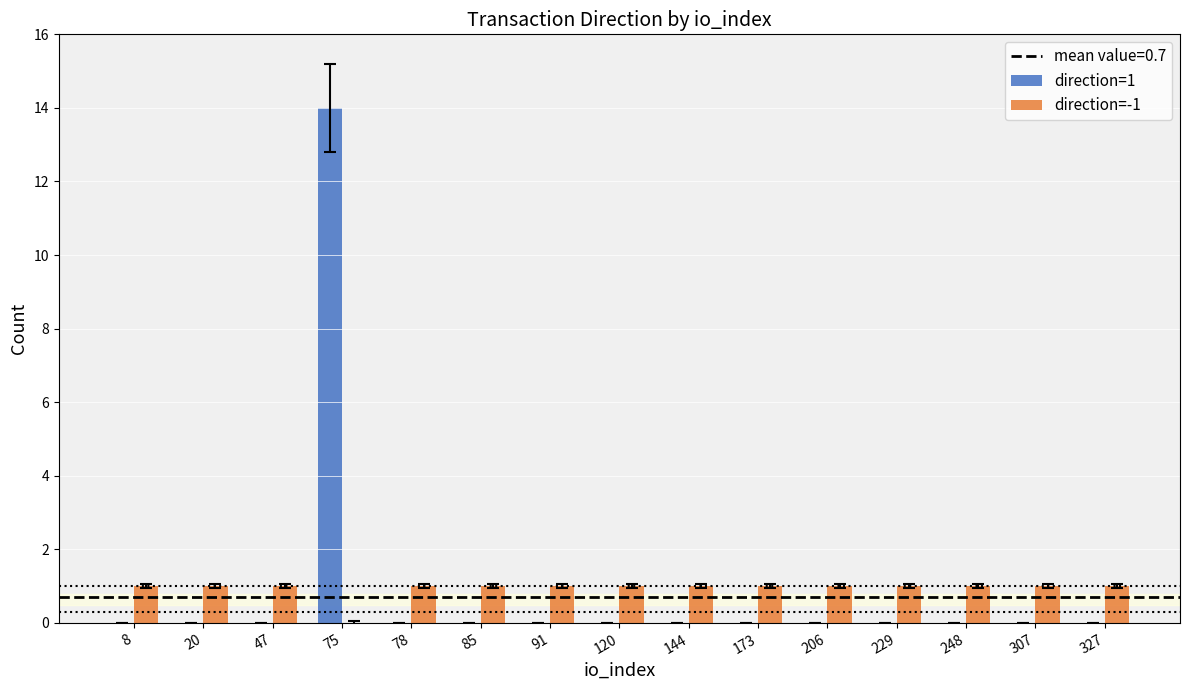

At which category is the sum across all series the highest?

75